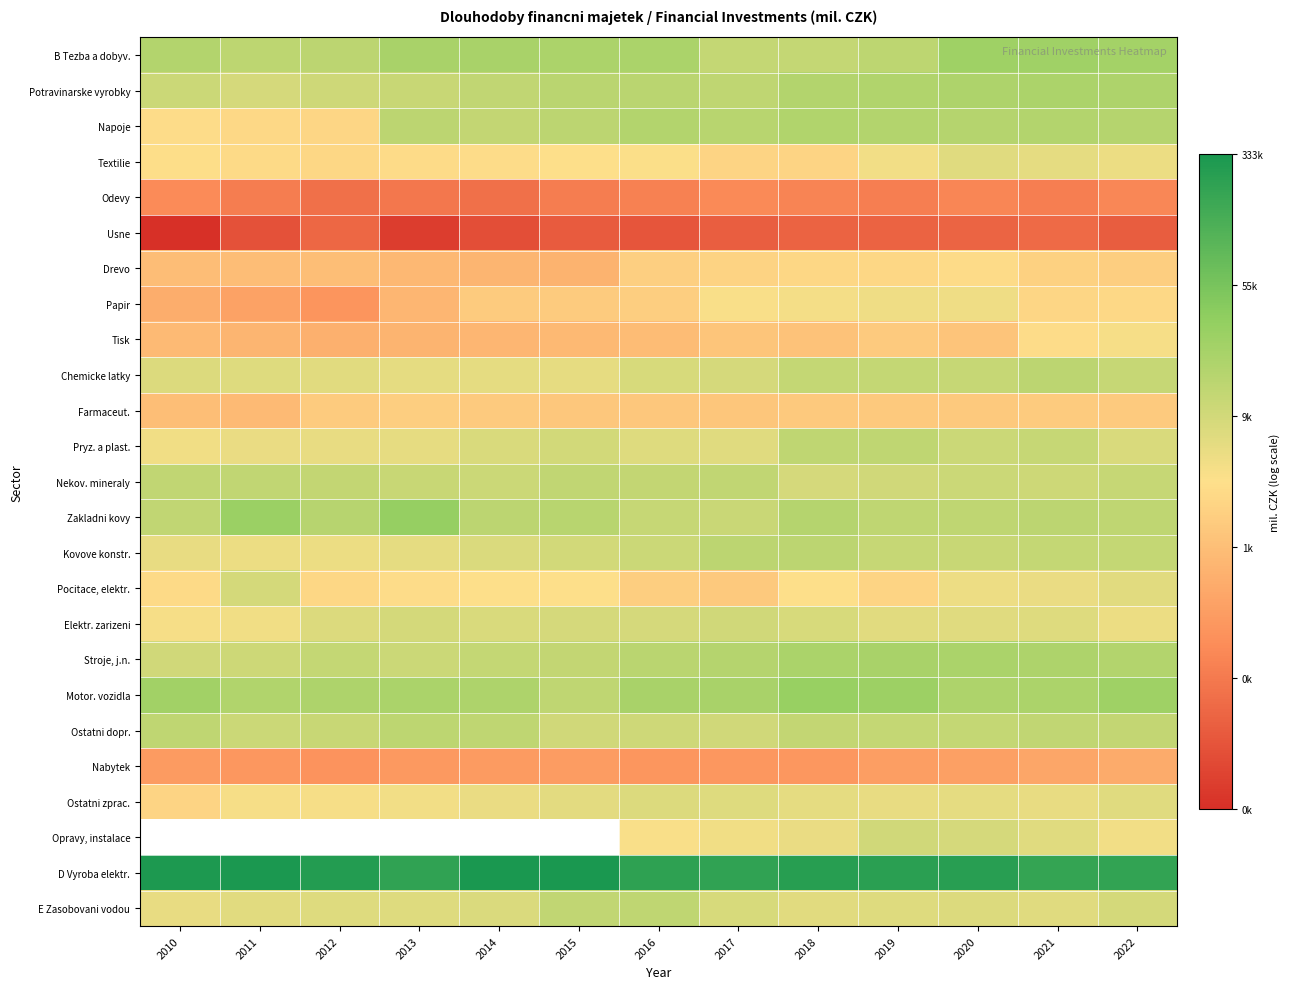

What is the difference between the highest and lowest values at 2012?

7.4